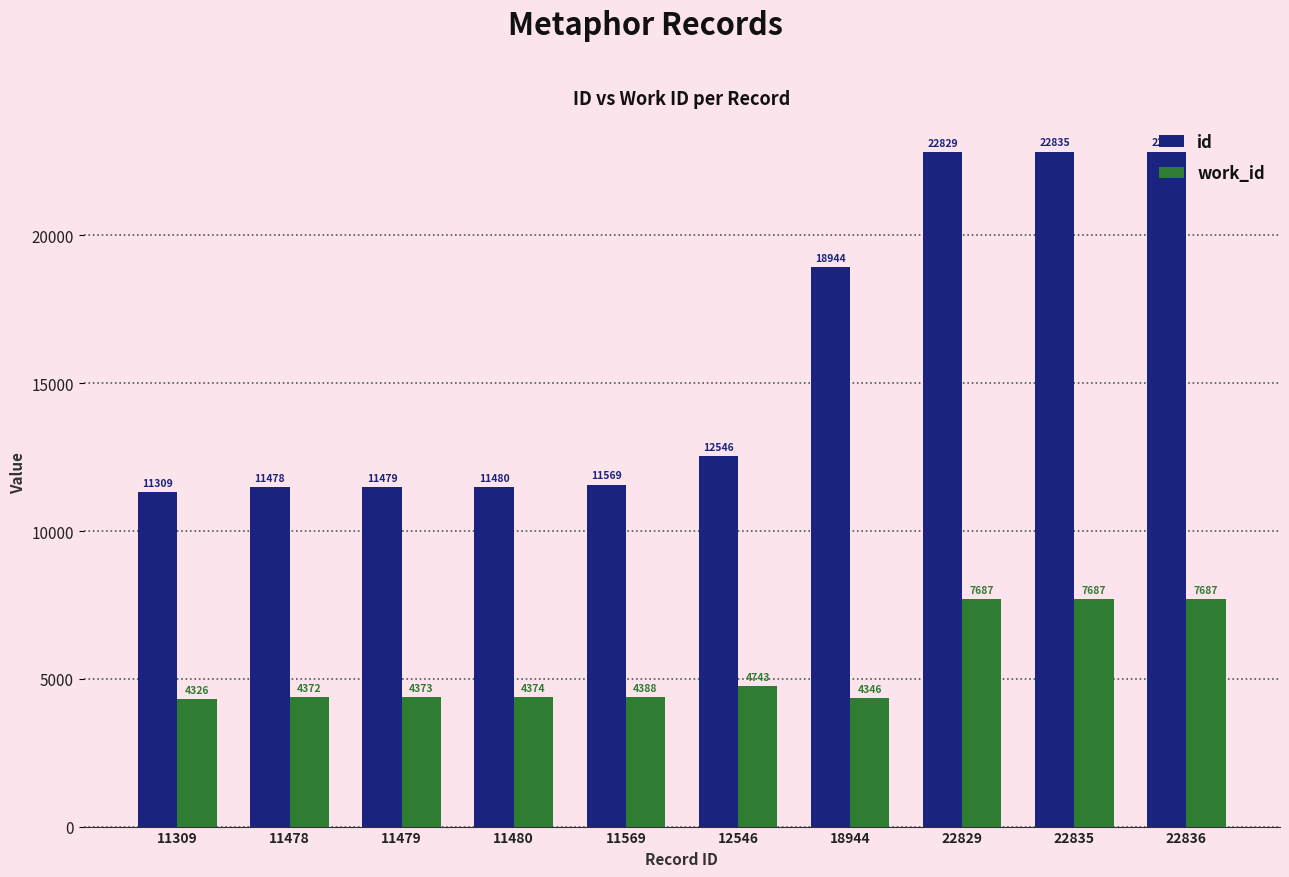

Is the value of work_id at 11569 greater than the value of id at 11569?

No